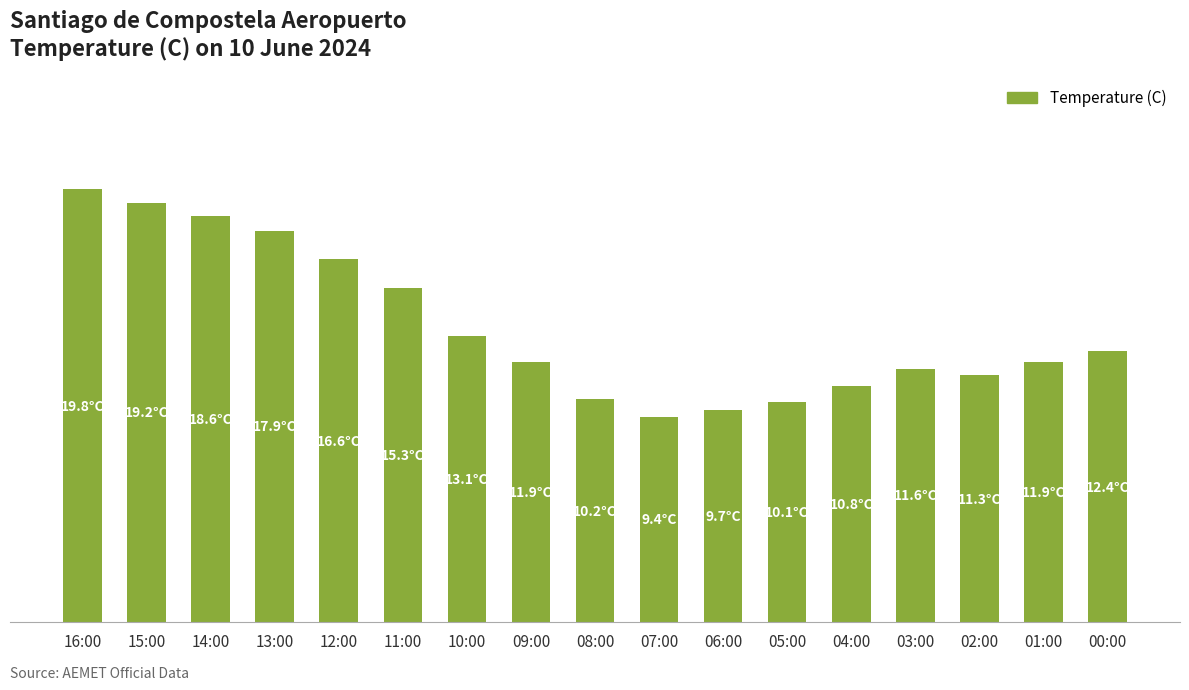

The value at 09:00 is 3.3. True or false?

False